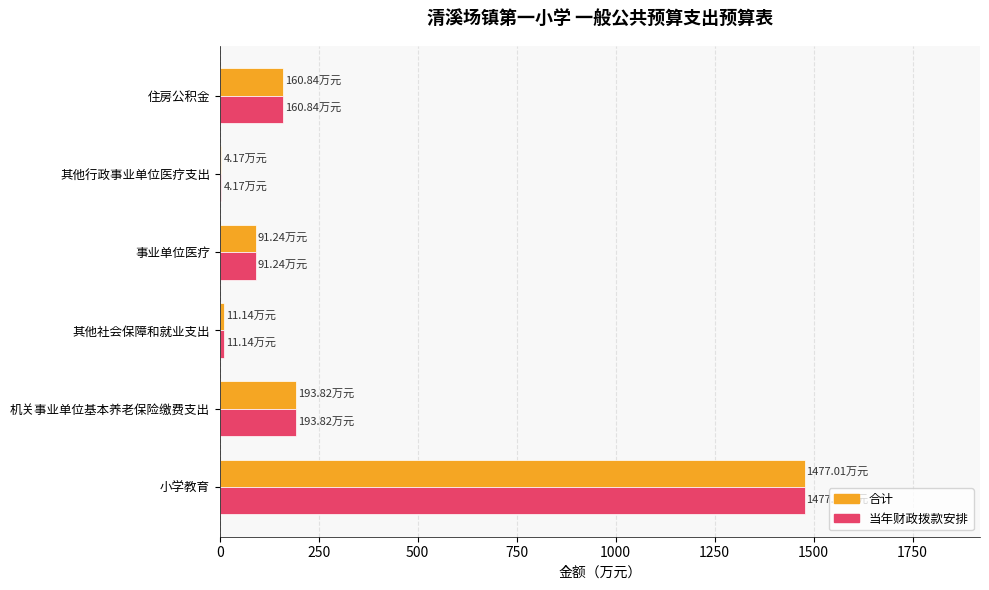

Where is 合计 nearest to the value 740?

机关事业单位基本养老保险缴费支出